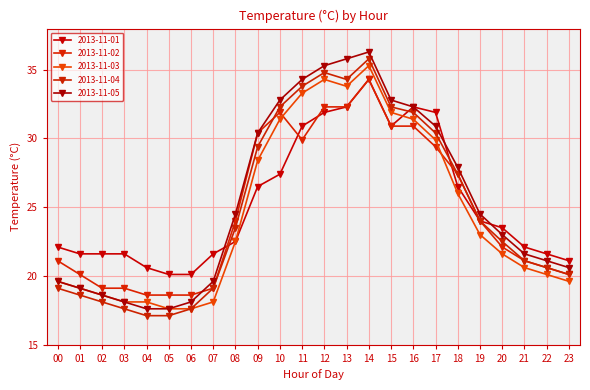

Where is the first local maximum for 2013-11-05?

14